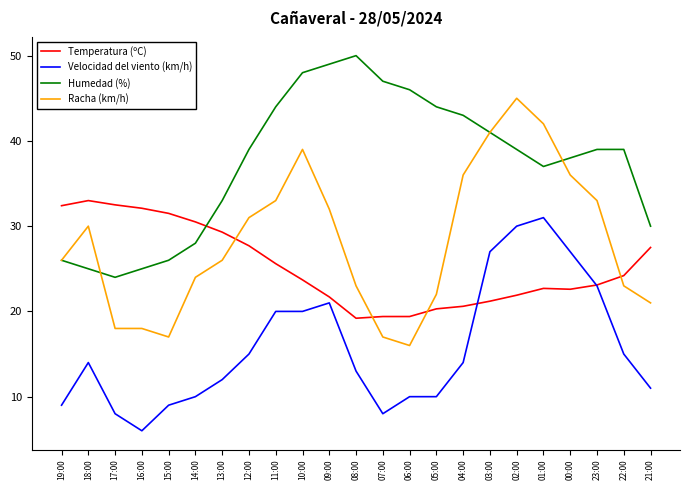

How many series are shown in this chart?

4